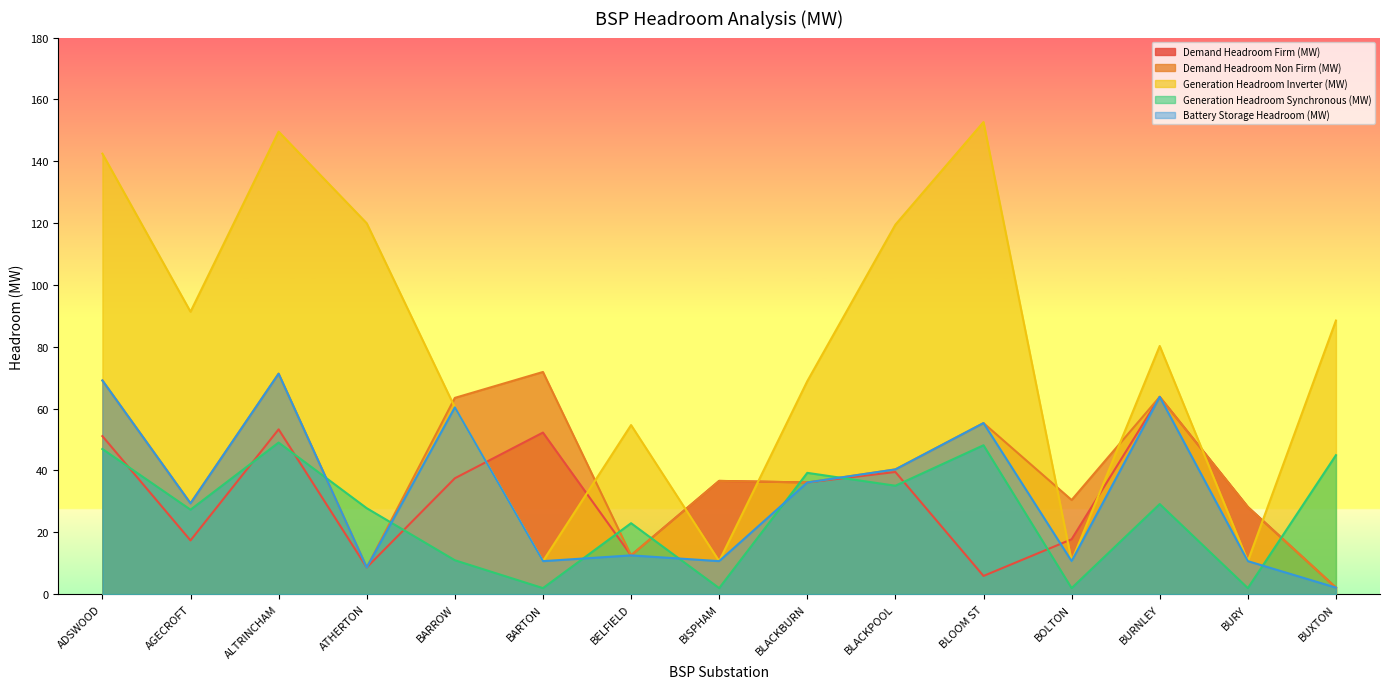

How many data points does each series have?

15